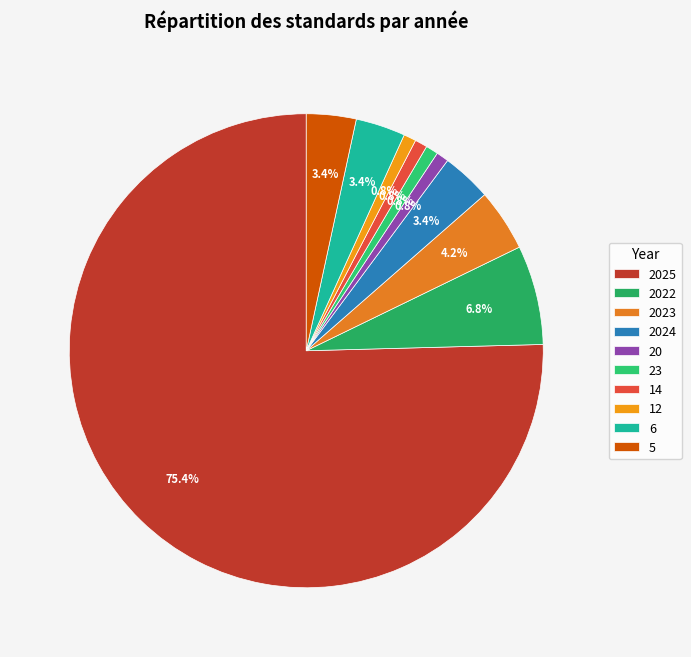

What is the ratio of the value at 12 to the value at 6?

0.2